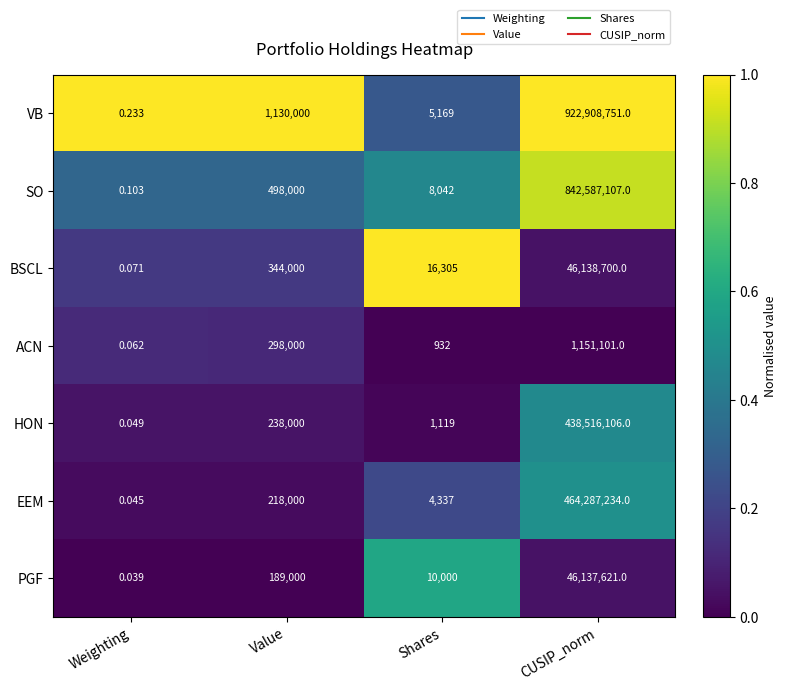

Which label corresponds to the smallest value in the chart?

Weighting